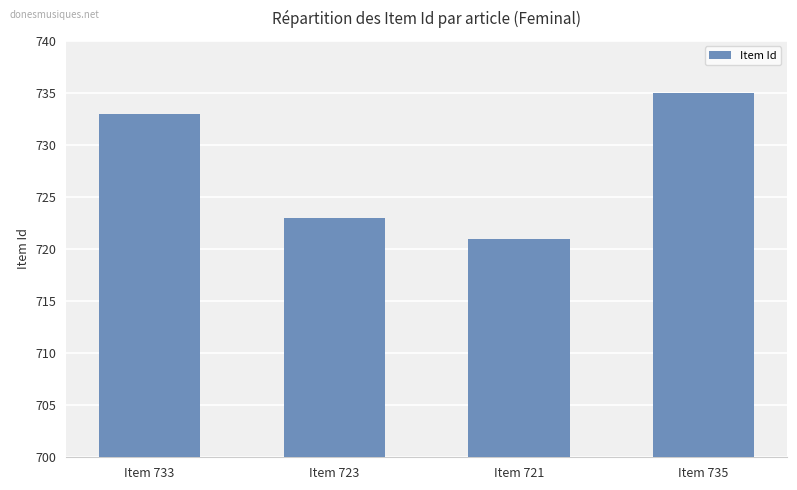

Reading right to left, what are all the values shown in this chart?

735	721	723	733